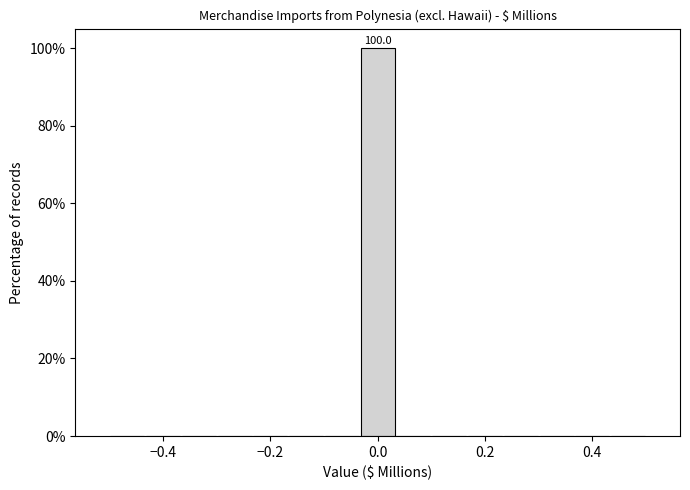

Around what value on the x-axis is the tallest bar? Give the approximate position of its centre, as read against the axis.

0.00